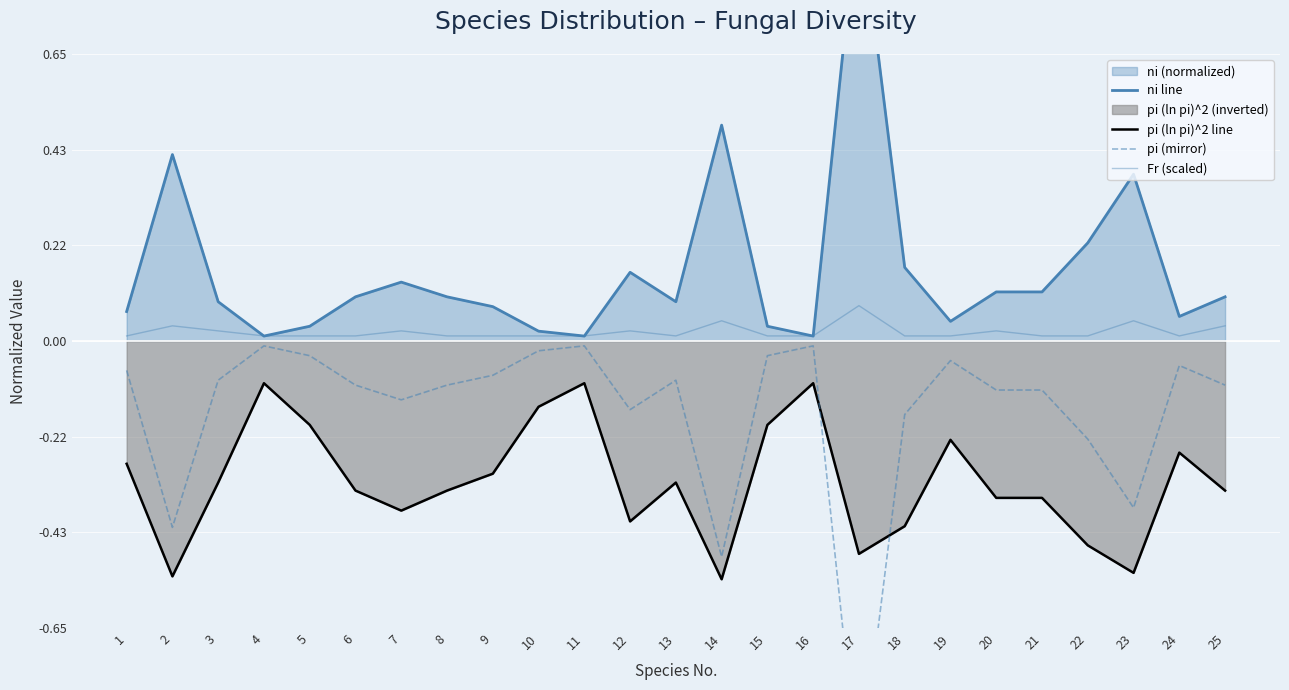

List the series in order of their peak value, highest first.

ni line, Fr (scaled), pi (mirror), pi (ln pi)^2 line